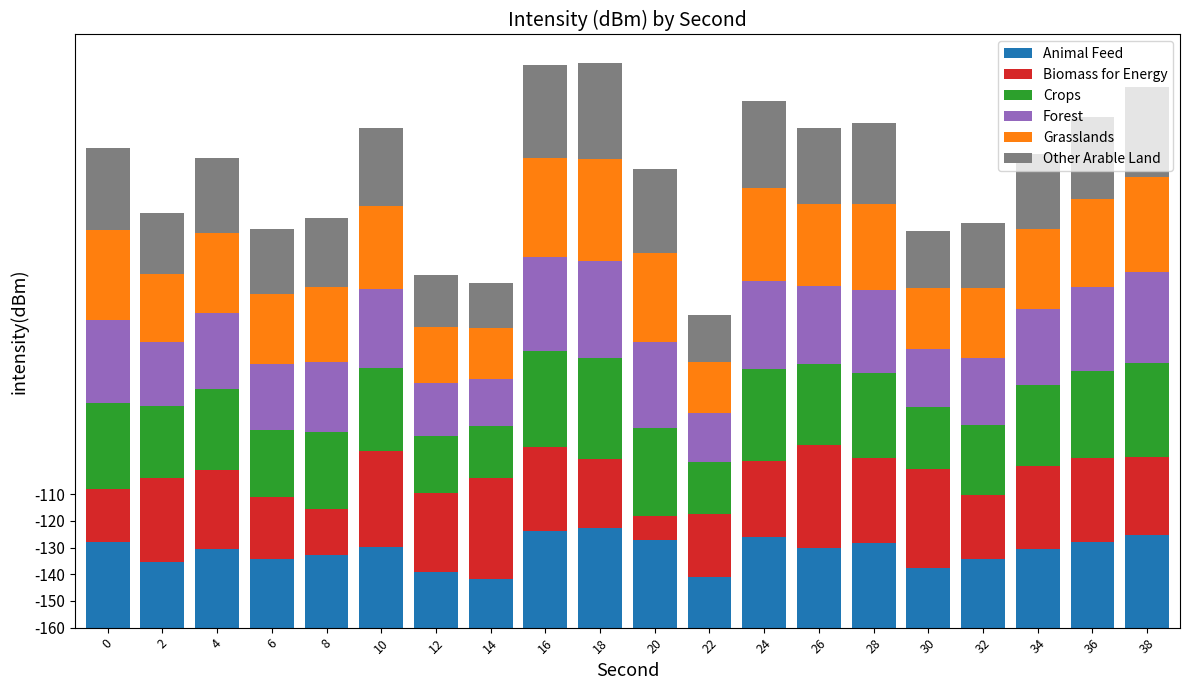

What are all the series names shown in the legend?

Animal Feed, Biomass for Energy, Crops, Forest, Grasslands, Other Arable Land